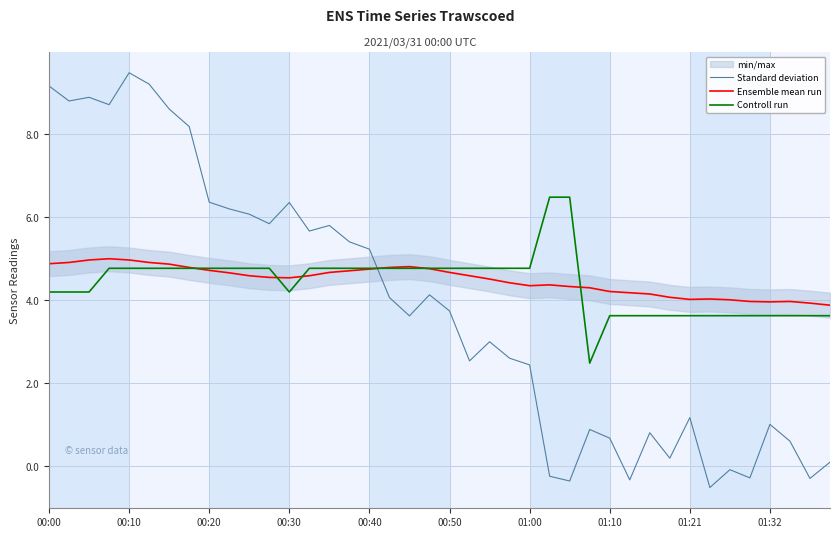

What is the highest value of the Ensemble mean run series?

5.0